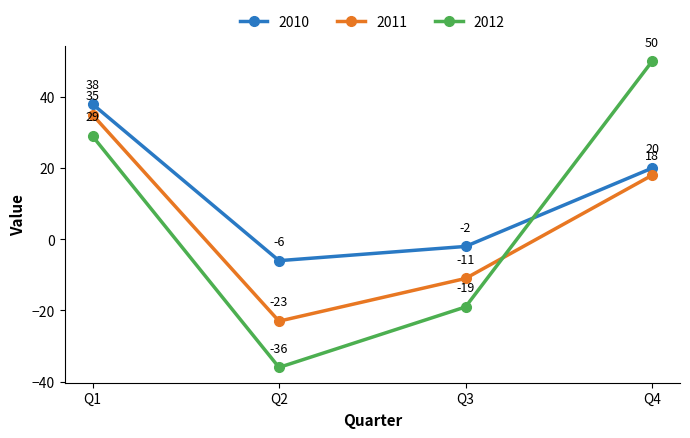

Which series has the largest total across all categories?

2010